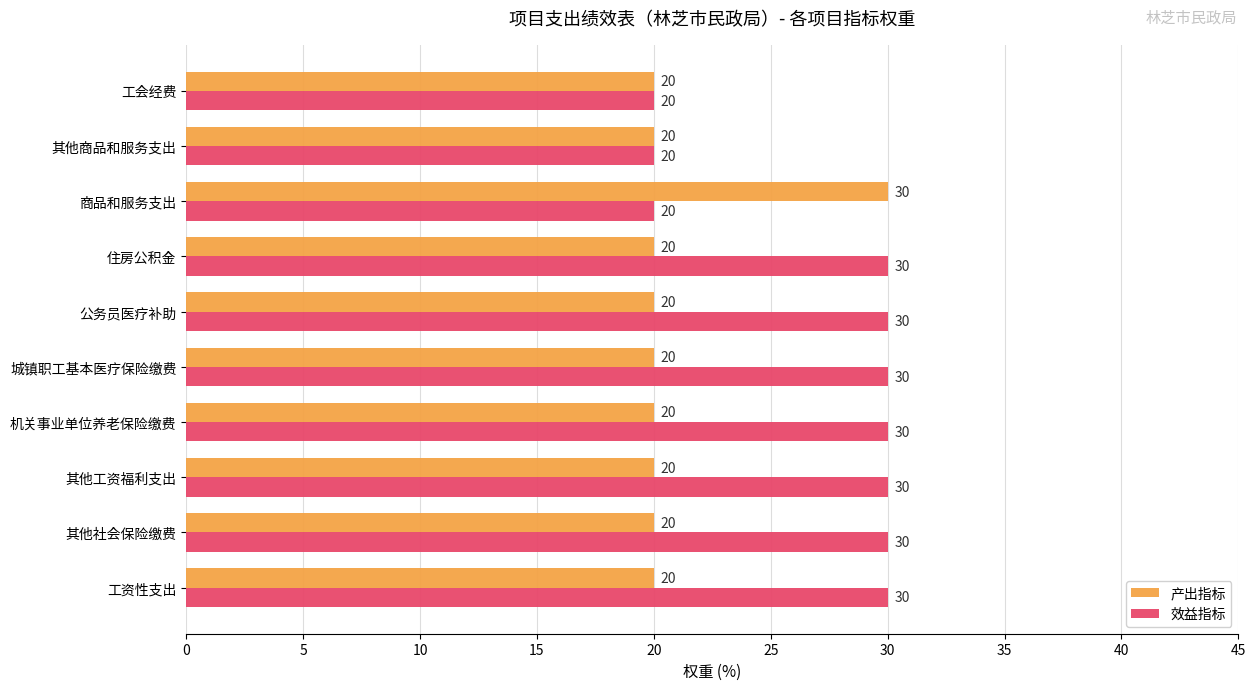

Is it true that 效益指标 equals 54 at 其他工资福利支出?

False